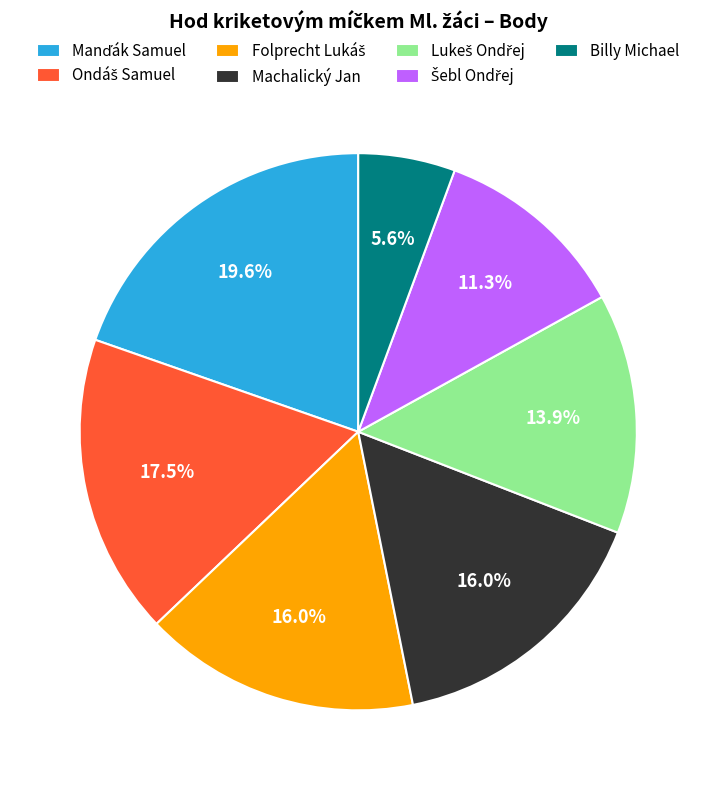

What is the smallest slice in the pie chart?

Billy Michael